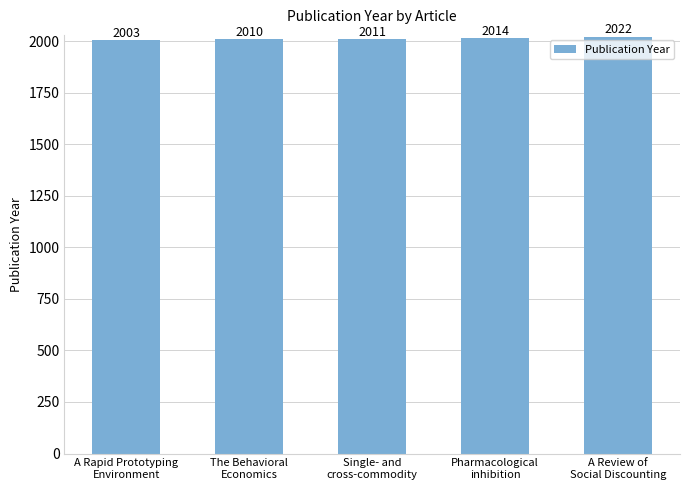

The value at Single- and
cross-commodity is 2011. True or false?

True